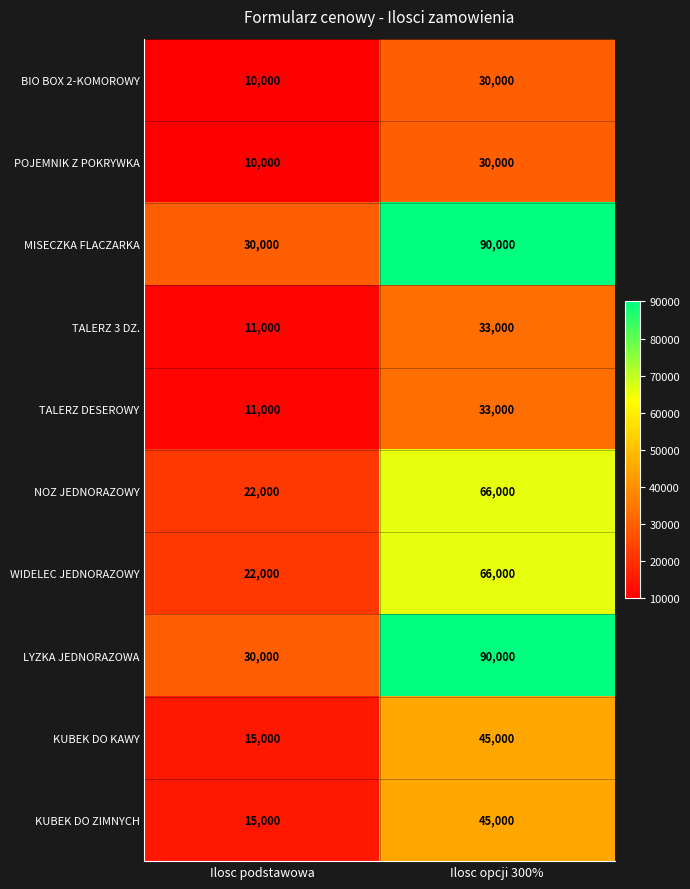

At how many categories does at least one series exceed 22105?

2